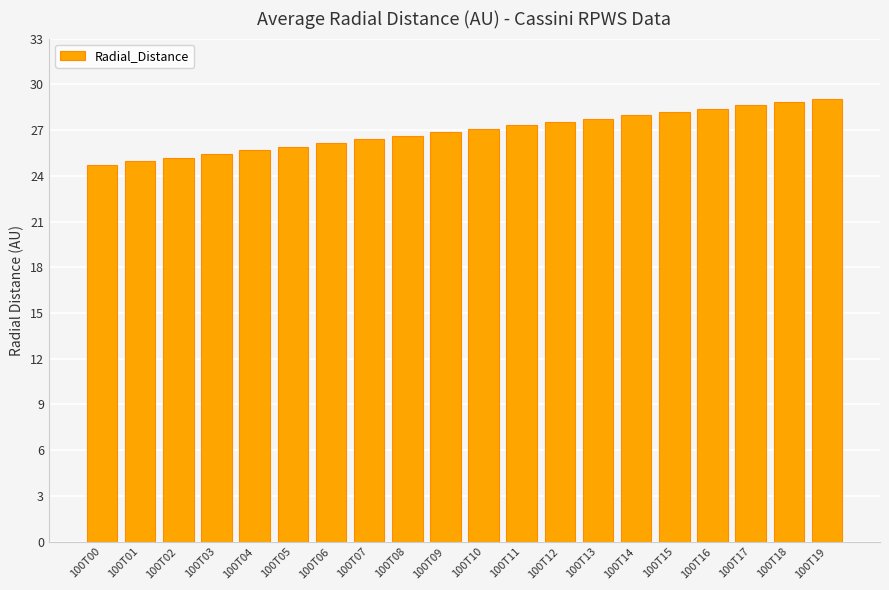

What value does the data have at 100T00?

24.7